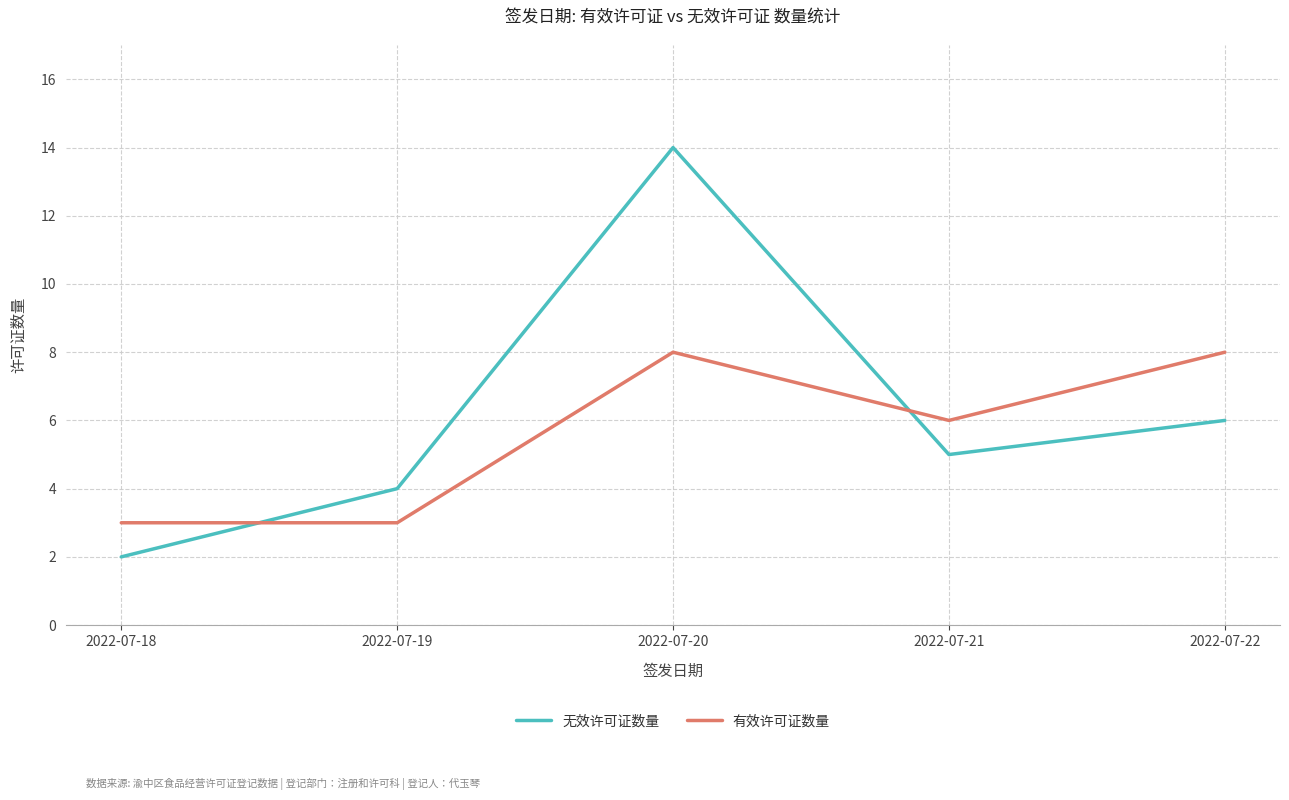

Reading left to right, extract all data points from this chart.

无效许可证数量: 2	4	14	5	6
有效许可证数量: 3	3	8	6	8